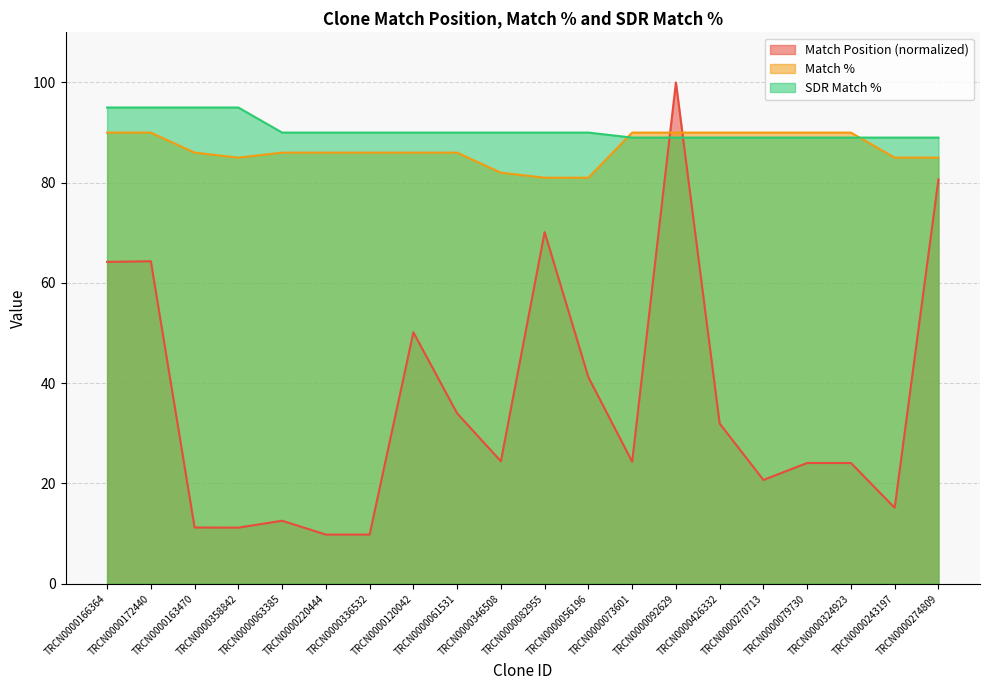

Does the chart display data point markers on the line(s)?

No